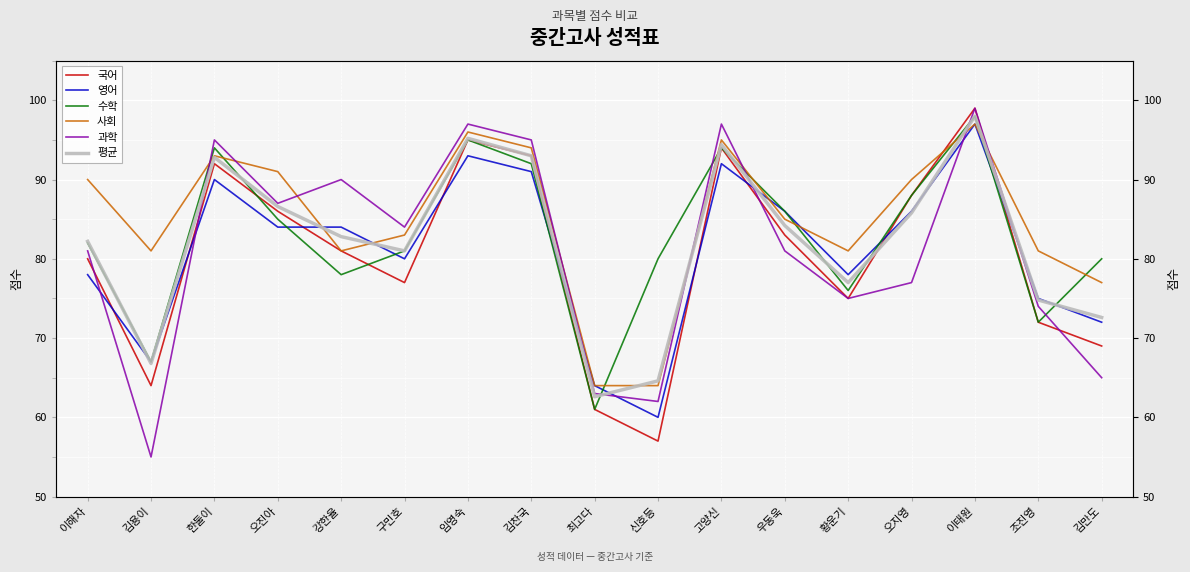

List the series in order of their peak value, highest first.

국어, 과학, 수학, 평균, 영어, 사회